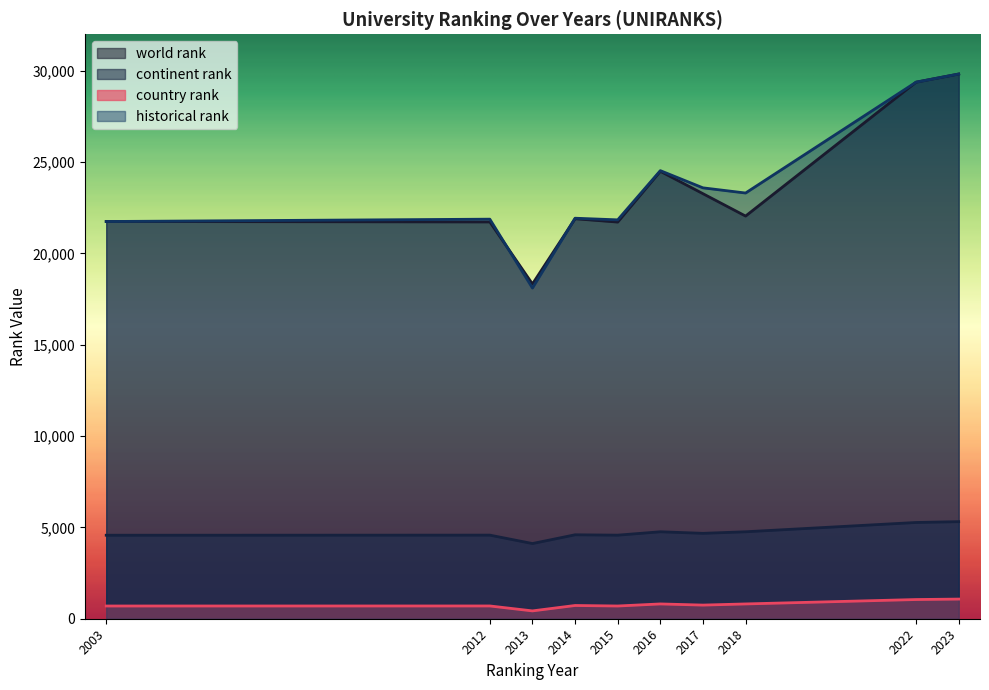

The value of continent rank at 2016 is 4761.0. True or false?

True